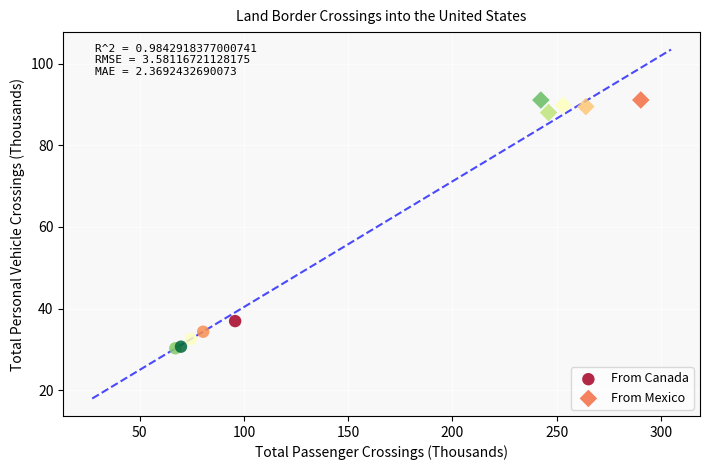

Which series reaches the maximum Y coordinate?

From Mexico